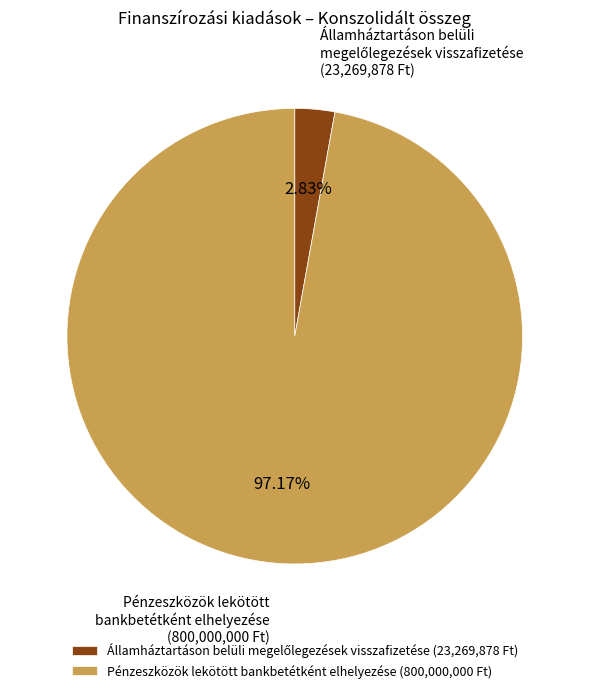

Which category accounts for the majority?

Pénzeszközök lekötött bankbetétként elhelyezése (800,000,000 Ft)